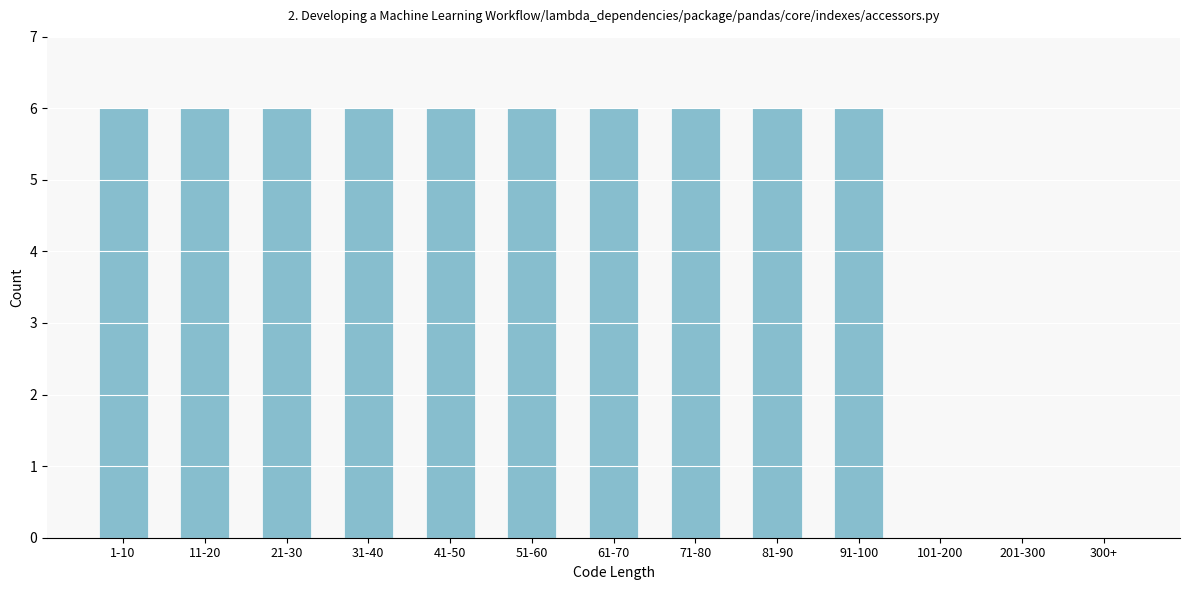

Reading left to right, what are all the values shown in this chart?

1-10=6	11-20=6	21-30=6	31-40=6	41-50=6	51-60=6	61-70=6	71-80=6	81-90=6	91-100=6	101-200=0	201-300=0	300+=0